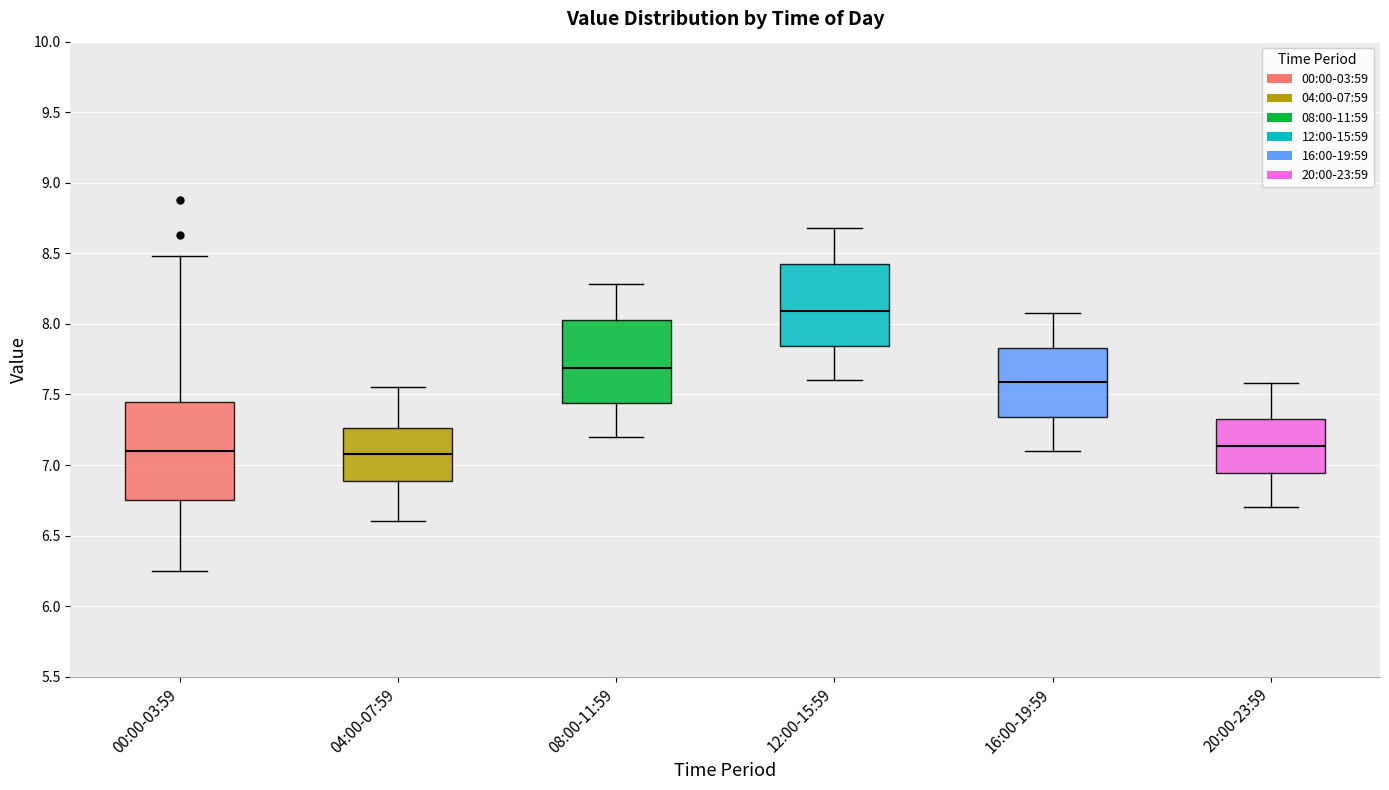

Where does the lower whisker of the box for 08:00-11:59 end on the y-axis? The values are not printed on the chart, so give them approximately, as read against the axis.

7.20